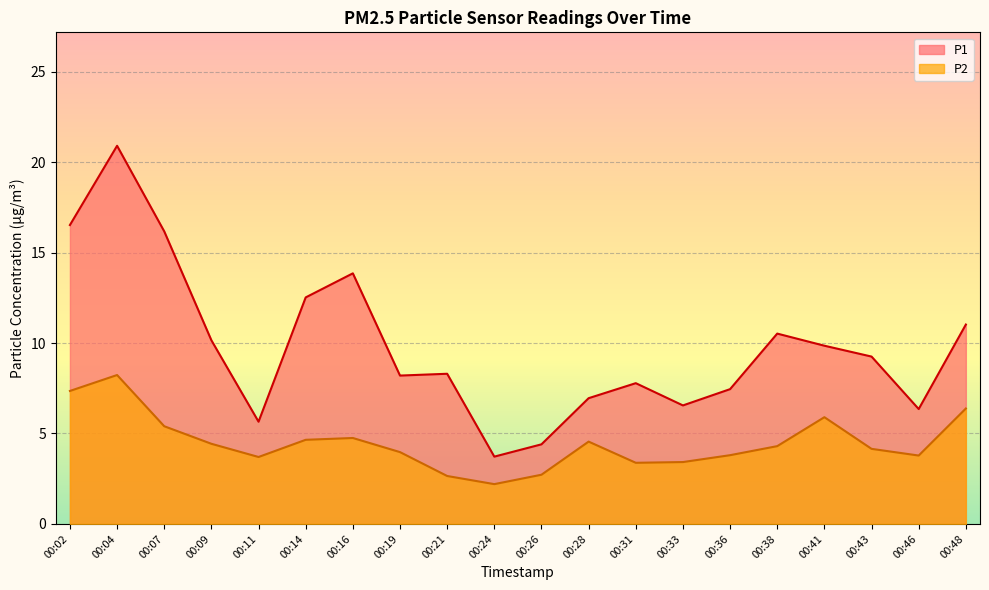

The P2 series shows 2.2 at 00:24. True or false?

True